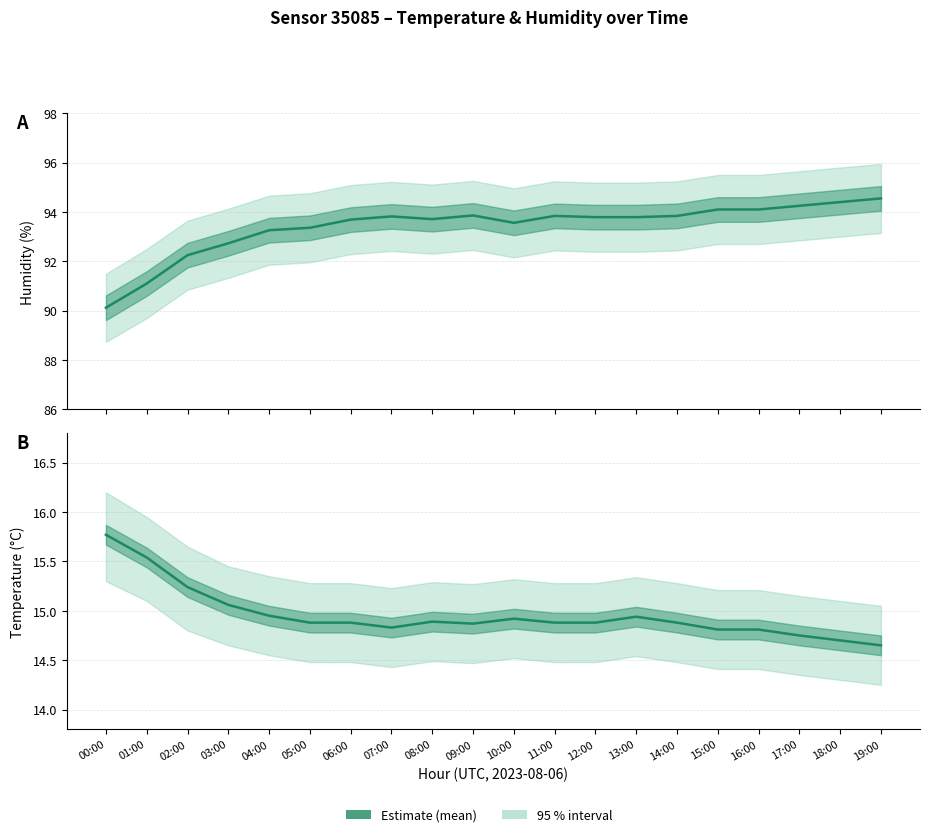

At which label does humidity first exceed 93?

04:00